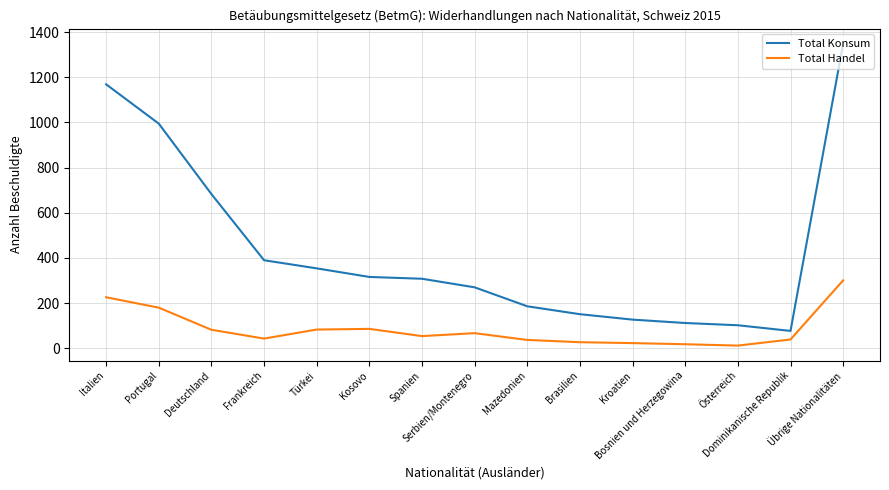

What is the sum of the Total Konsum values at Brasilien and Dominikanische Republik?

228